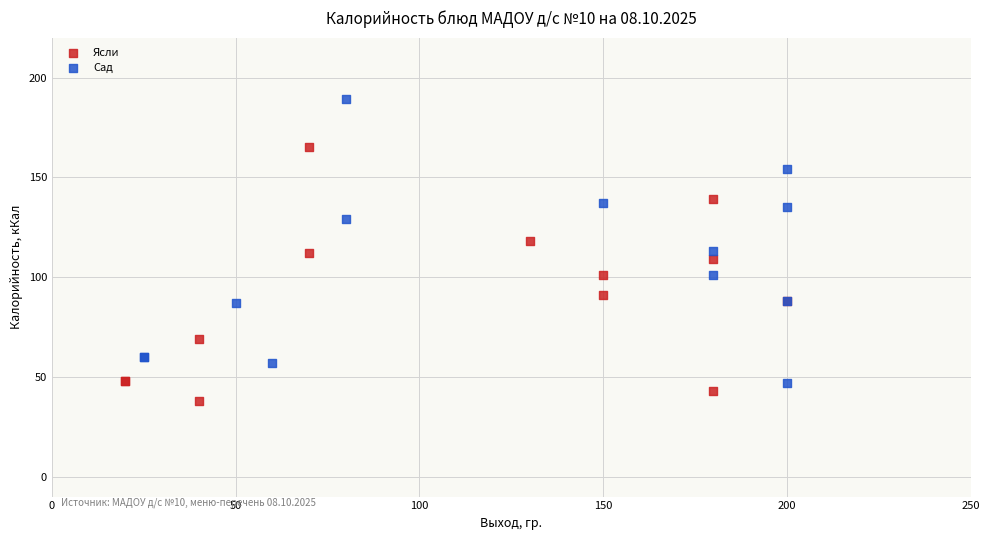

Which series reaches the maximum Y coordinate?

Сад